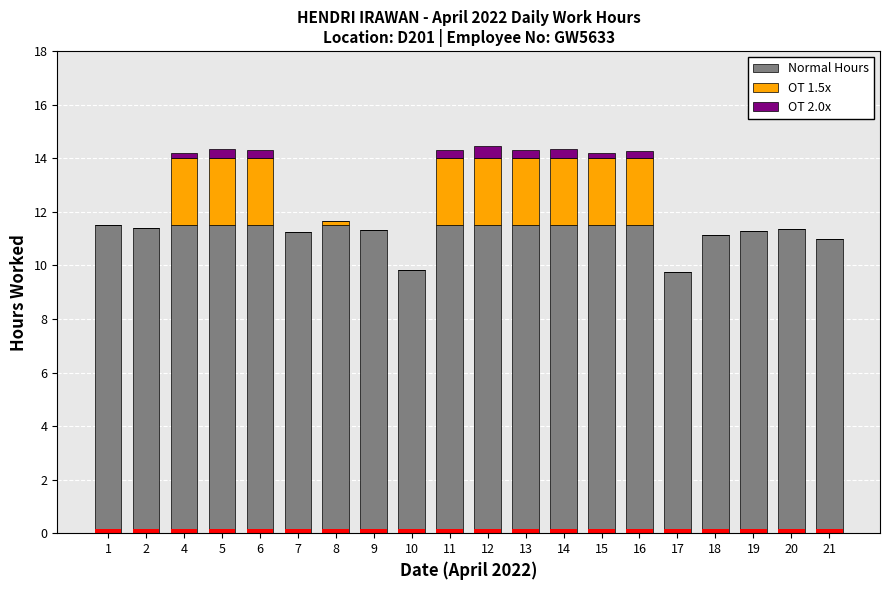

Is it true that Normal Hours equals 11.5 at 12?

True